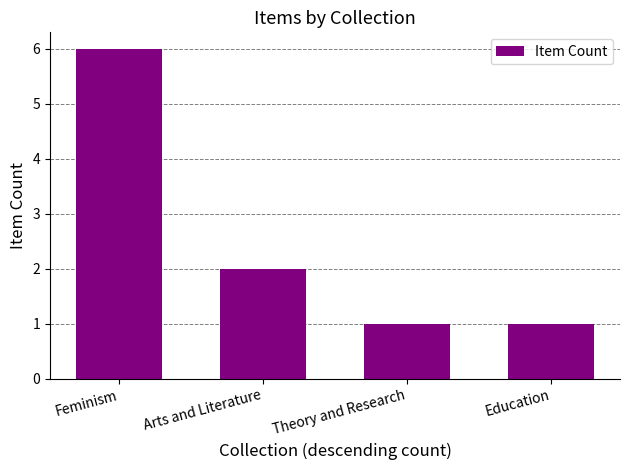

True or false: the data shows 1 at Education.

True